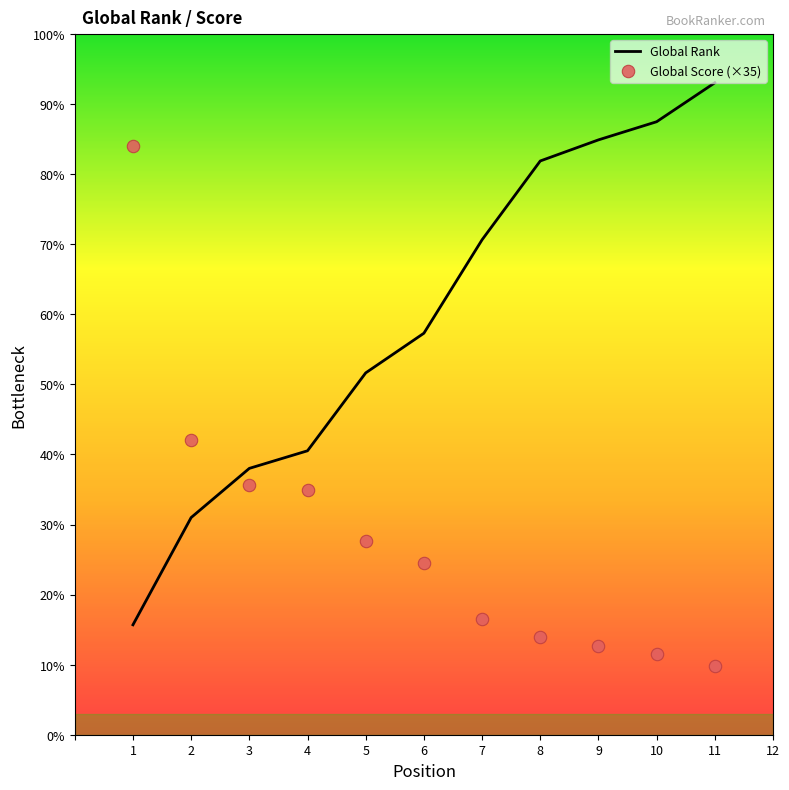

Which series contains the lowest Y value?

Global Score